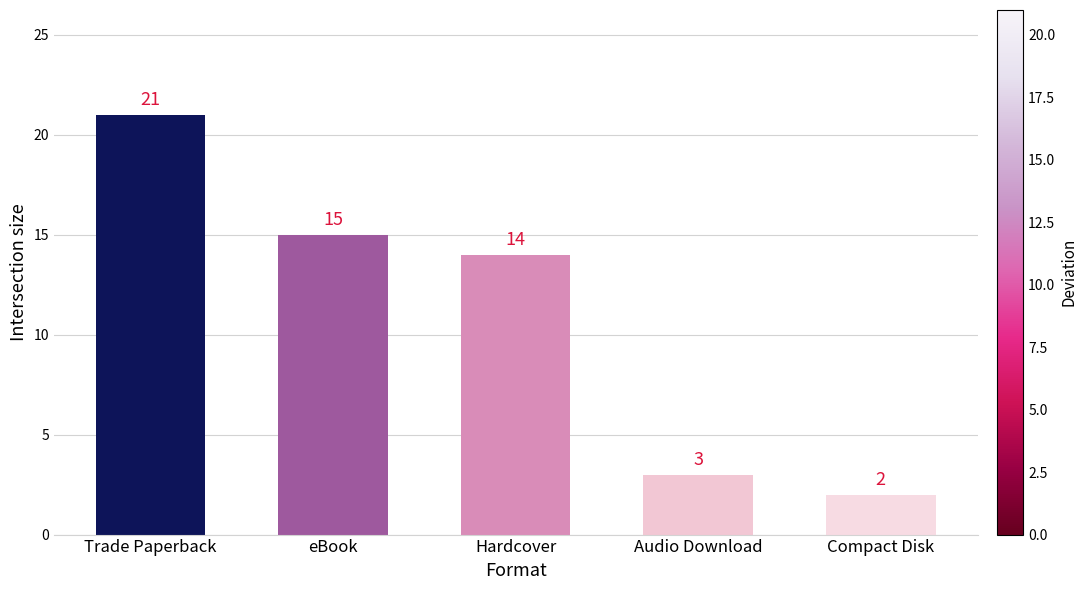

Reading left to right, extract all data points from this chart.

Trade Paperback=21	eBook=15	Hardcover=14	Audio Download=3	Compact Disk=2